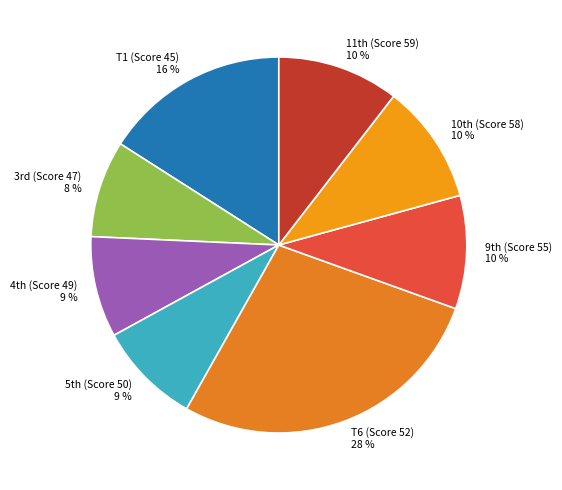

Is it true that T1 (Score 45) is 1% of the pie?

False